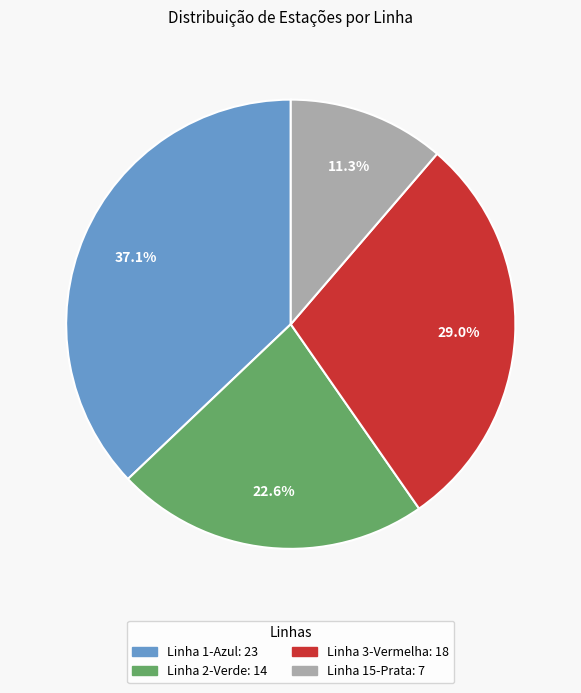

Does Linha 1-Azul represent more than half of the total?

No